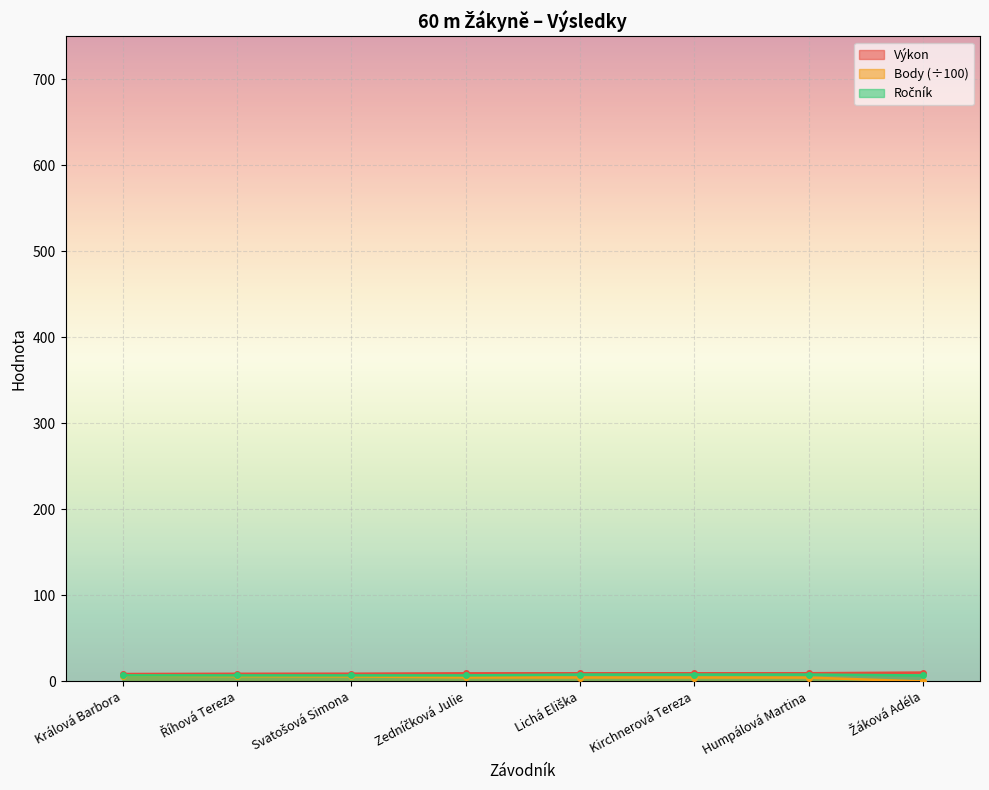

Which series changed the most between Kirchnerová Tereza and Žáková Adéla?

Body